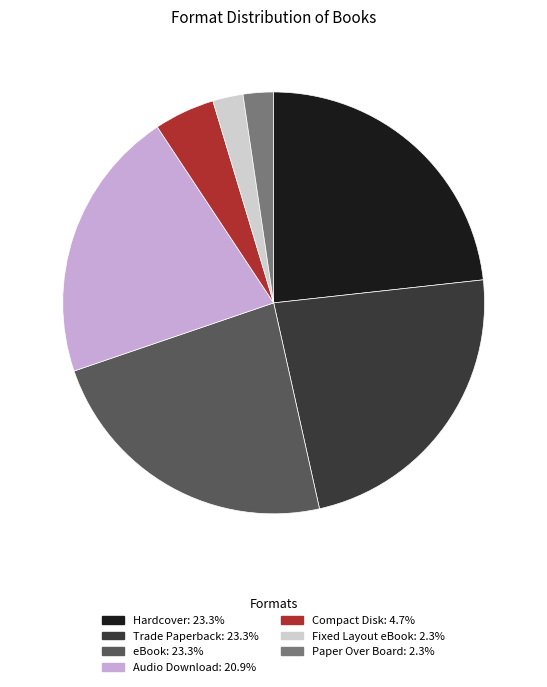

Count the number of slices in the pie.

7